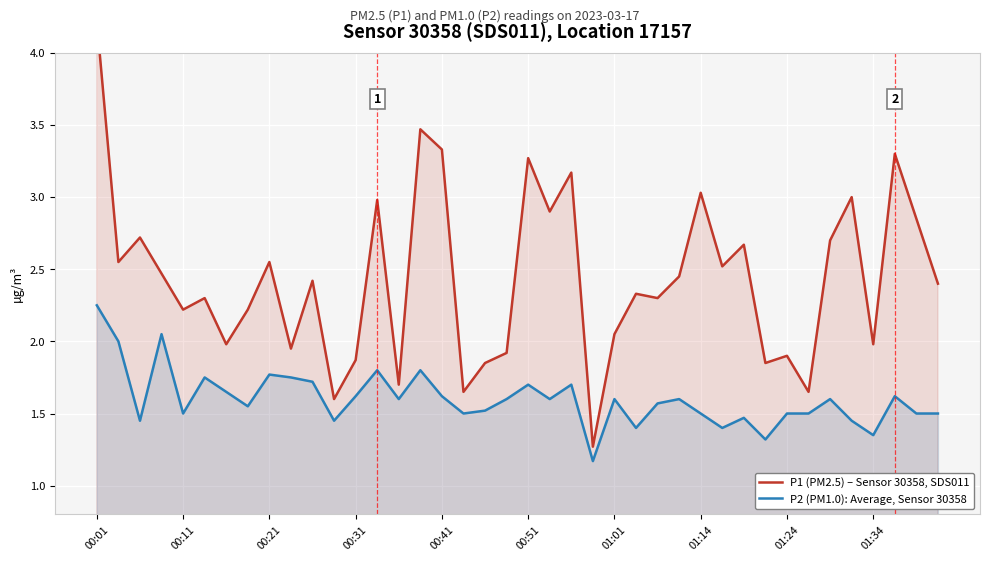

What is the minimum value for P2 (PM1.0): Average, Sensor 30358?

1.2